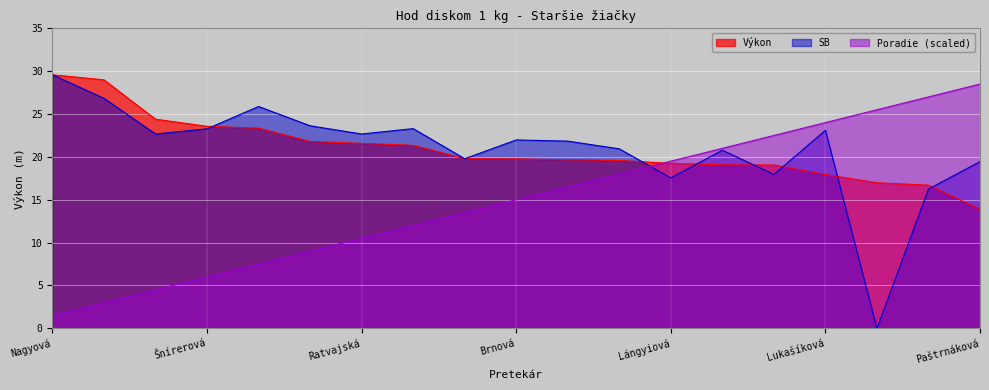

What is the maximum value shown in the chart?

29.6